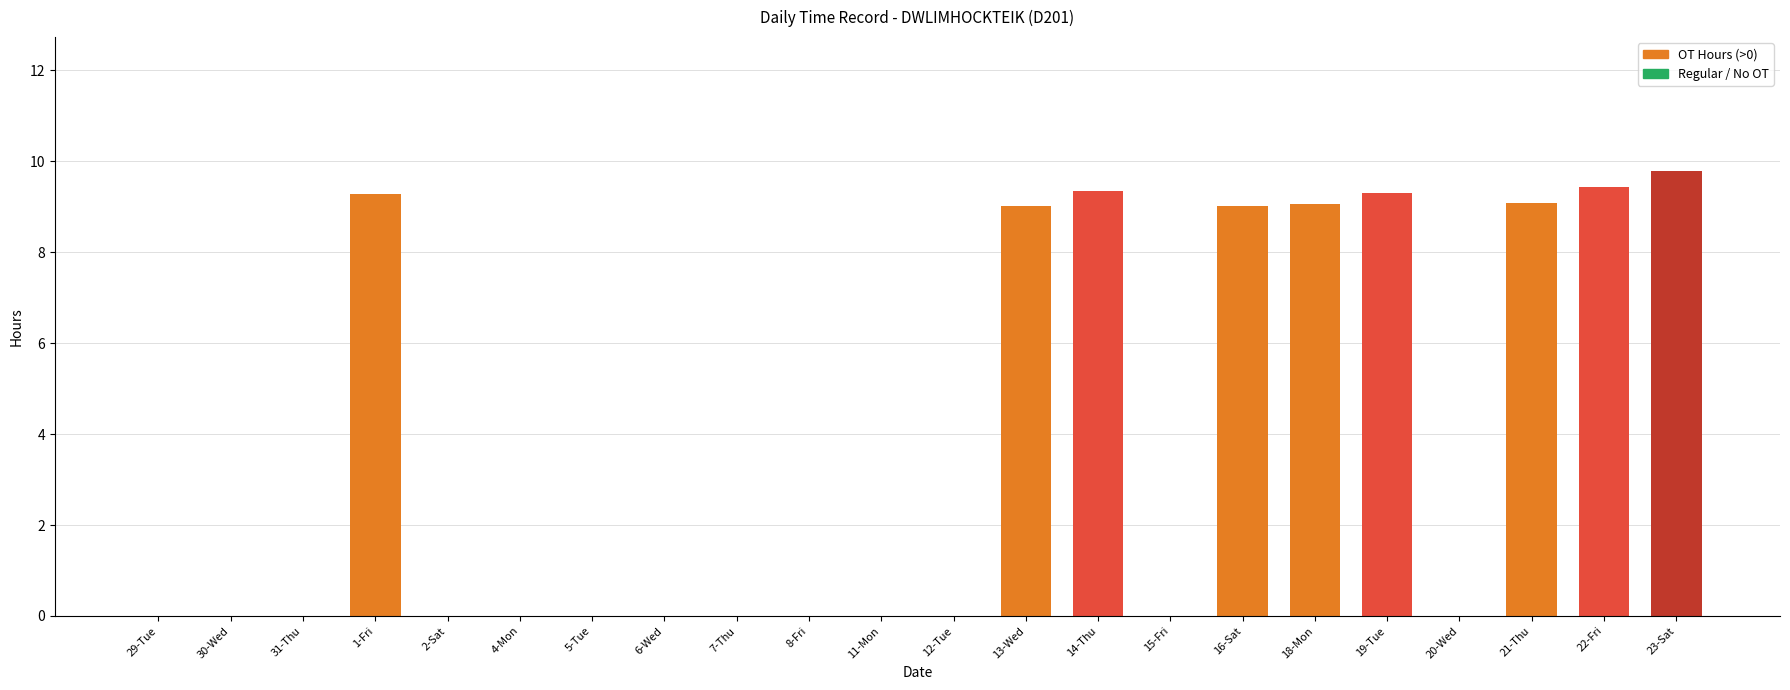

What is the maximum value shown in the chart?

9.8